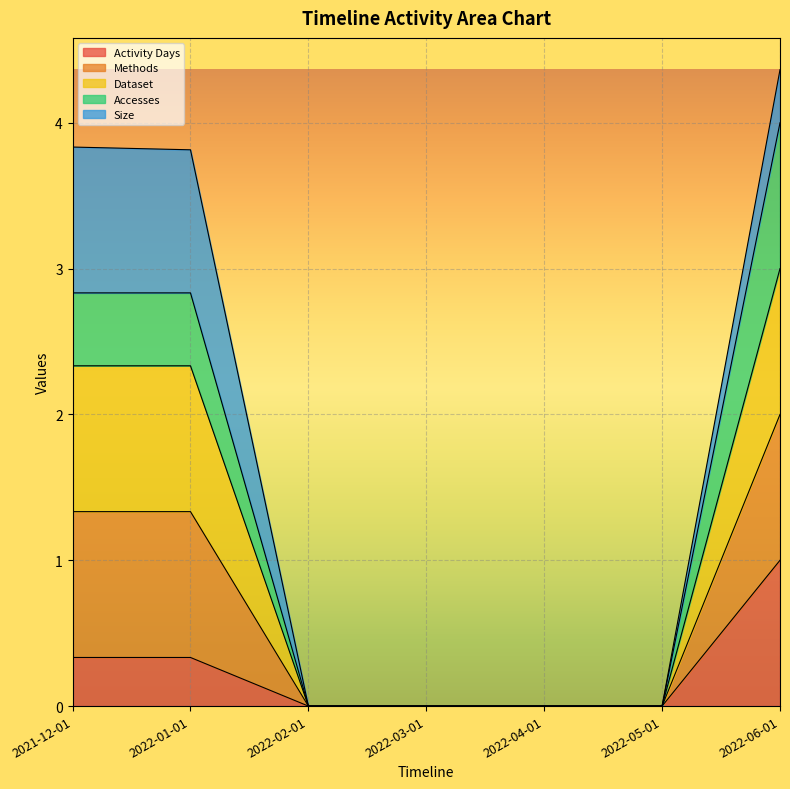

True or false: Methods and Dataset cross at least once.

False